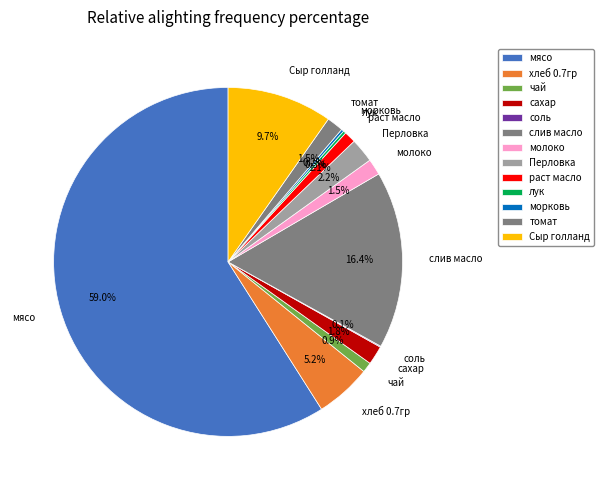

Which slice represents more than half of the pie?

мясо